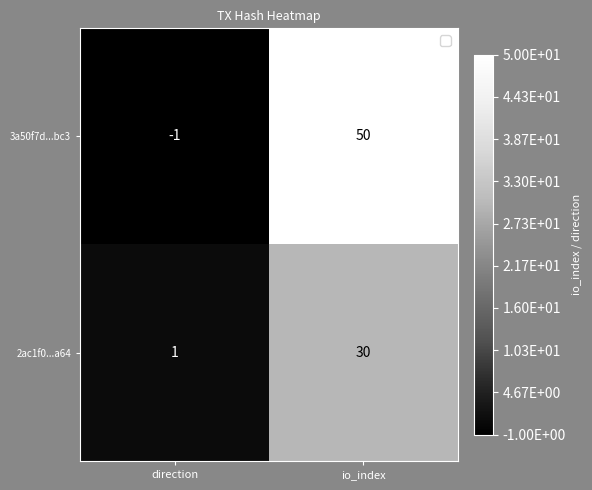

Reading left to right, what are all the values shown in this chart?

3a50f7d...bc3: -1	50
2ac1f0...a64: 1	30